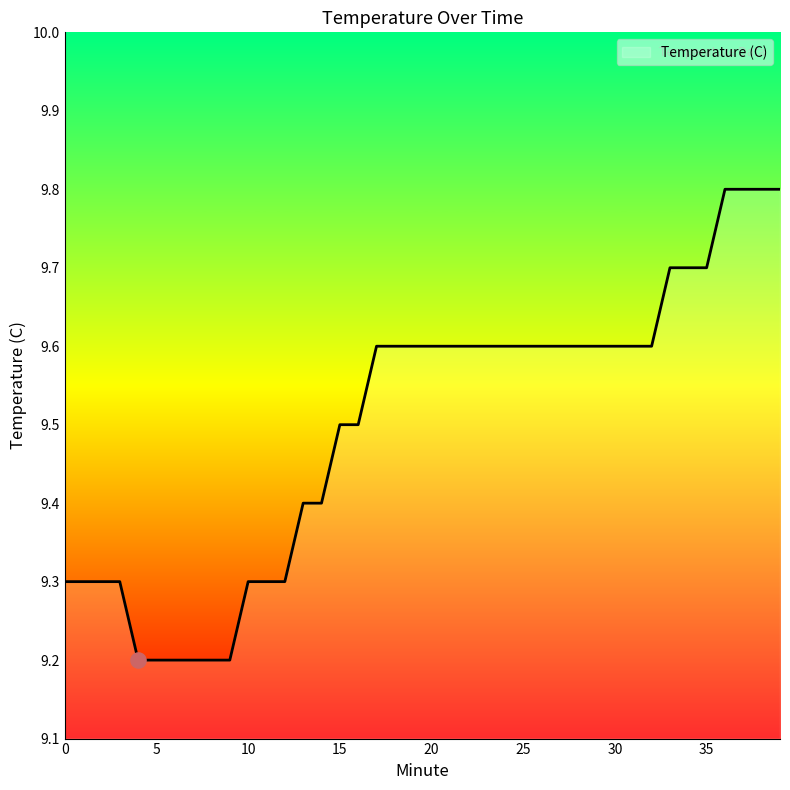

What is the greatest value displayed?

9.8